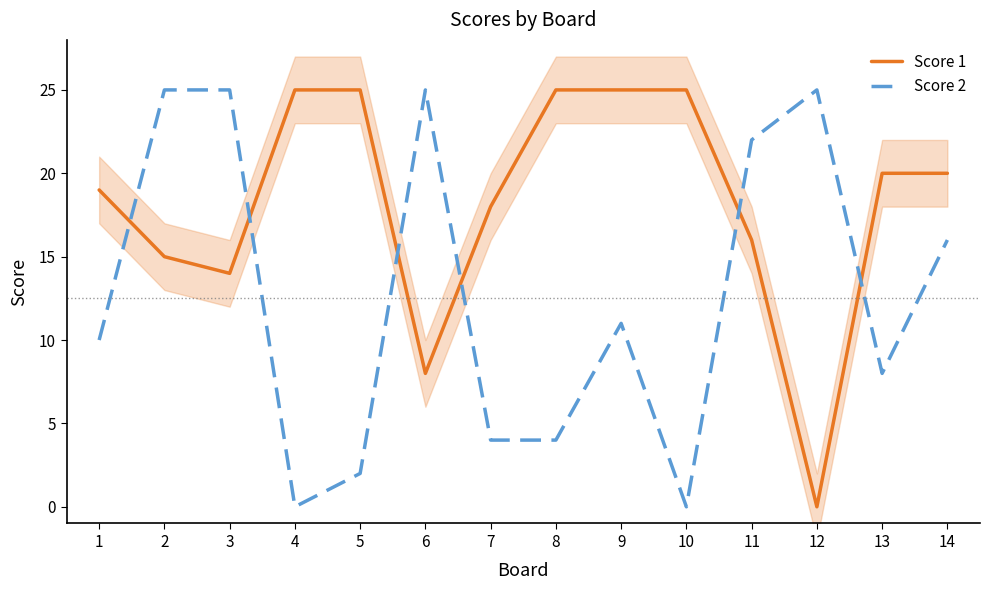

What is the sum of the Score 1 values at 12 and 7?

18